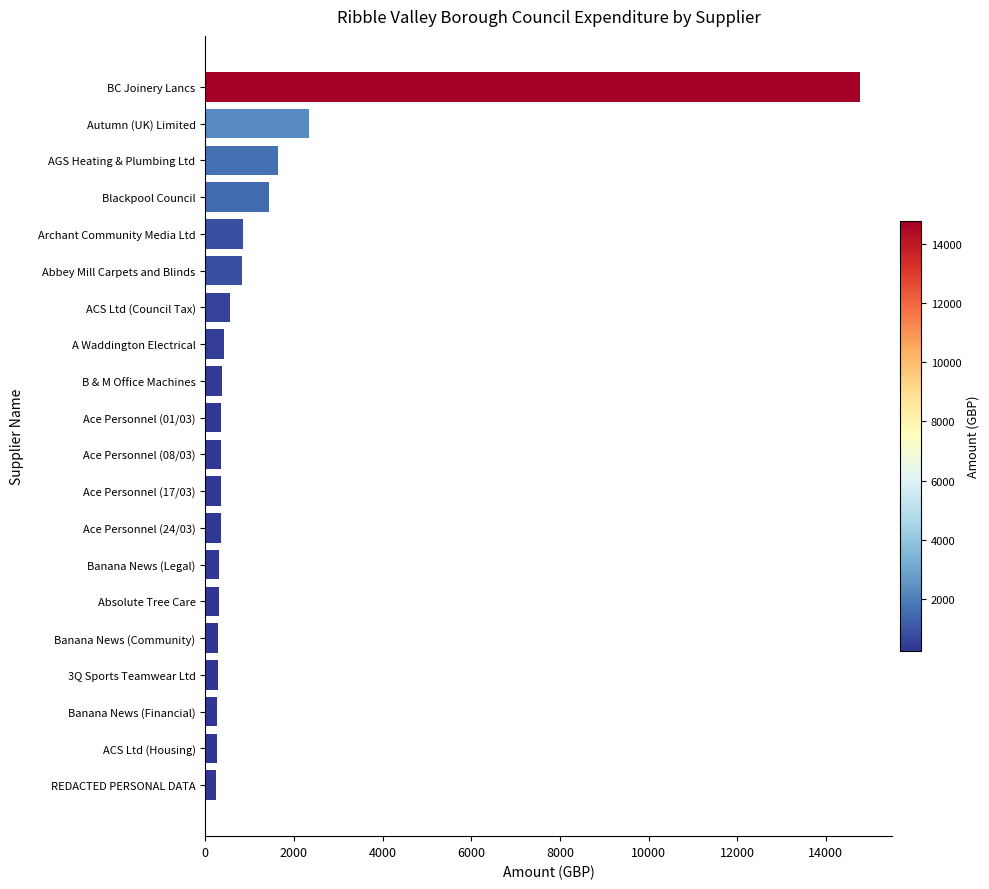

What is the label of the 5th bar from the top?

Archant Community Media Ltd